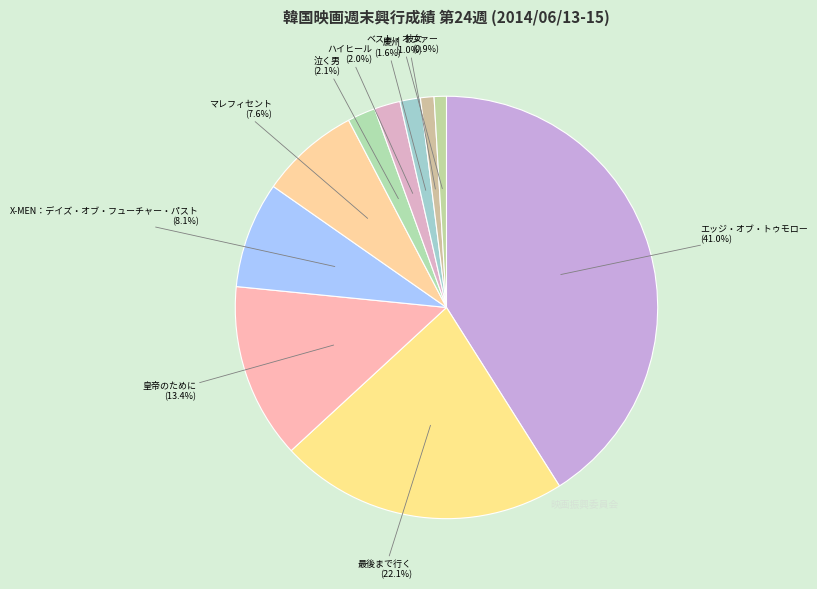

How many segments does this pie chart have?

10